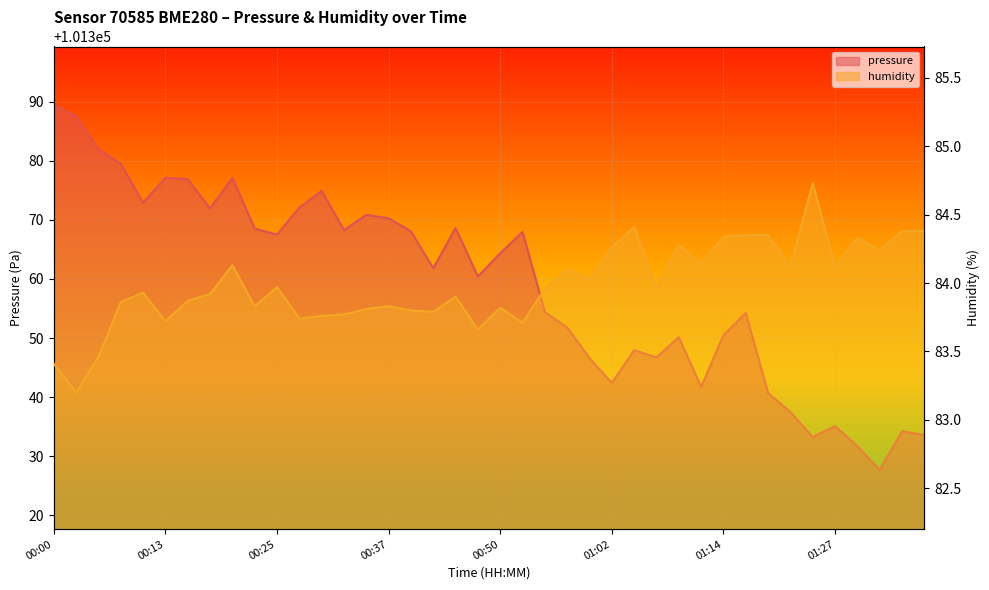

Rank the categories by pressure value from lowest to highest.

01:32, 01:29, 01:24, 01:37, 01:34, 01:27, 01:22, 01:19, 01:12, 01:02, 01:00, 01:07, 01:05, 01:09, 01:14, 00:57, 01:17, 00:55, 00:47, 00:42, 00:50, 00:25, 00:52, 00:40, 00:32, 00:23, 00:45, 00:37, 00:35, 00:18, 00:28, 00:10, 00:30, 00:15, 00:13, 00:20, 00:08, 00:05, 00:03, 00:00